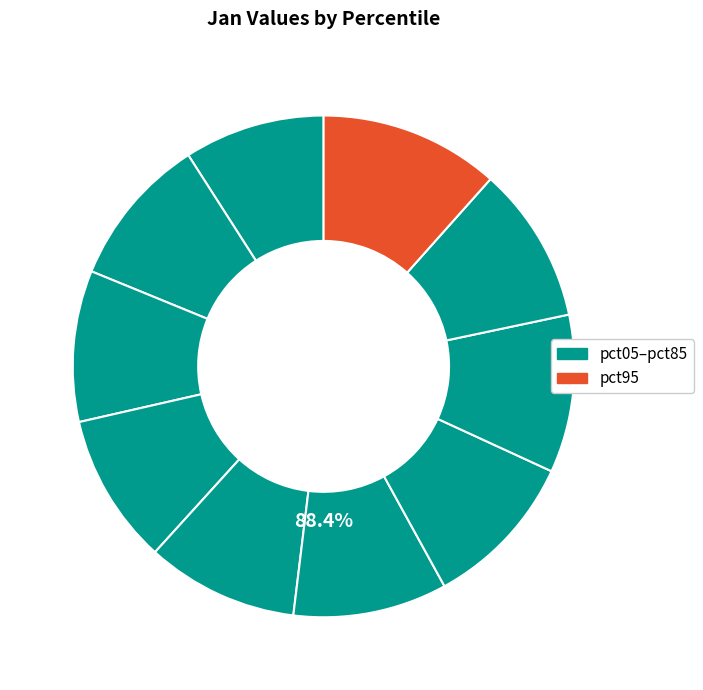

The pct65 slice represents 10% of the pie. True or false?

True